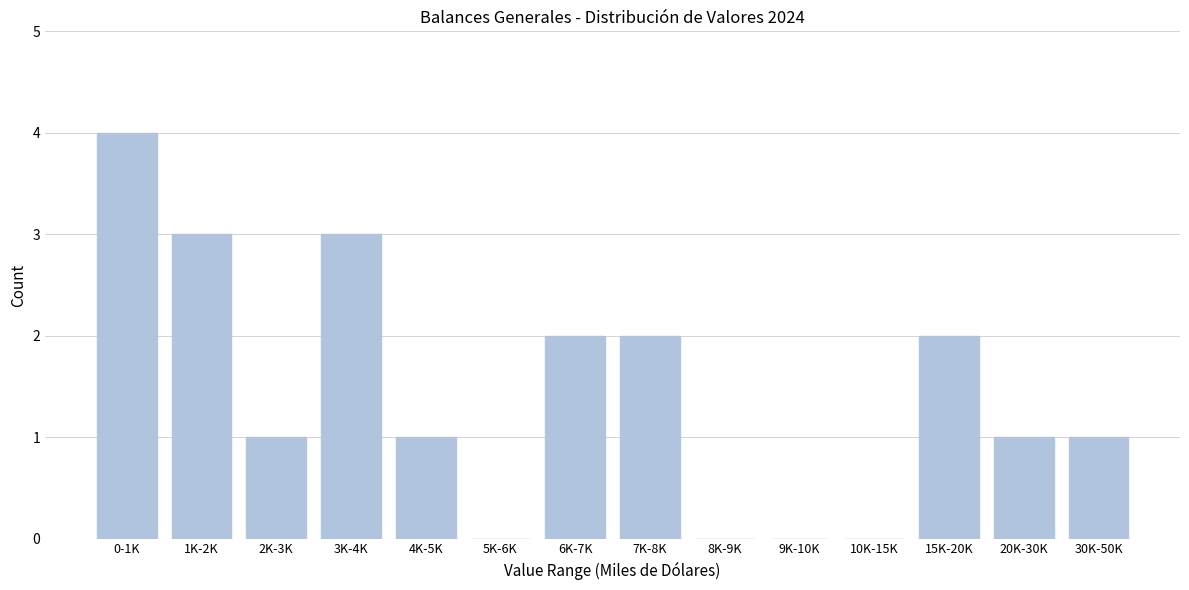

Reading left to right, extract all data points from this chart.

0-1K=4	1K-2K=3	2K-3K=1	3K-4K=3	4K-5K=1	5K-6K=0	6K-7K=2	7K-8K=2	8K-9K=0	9K-10K=0	10K-15K=0	15K-20K=2	20K-30K=1	30K-50K=1